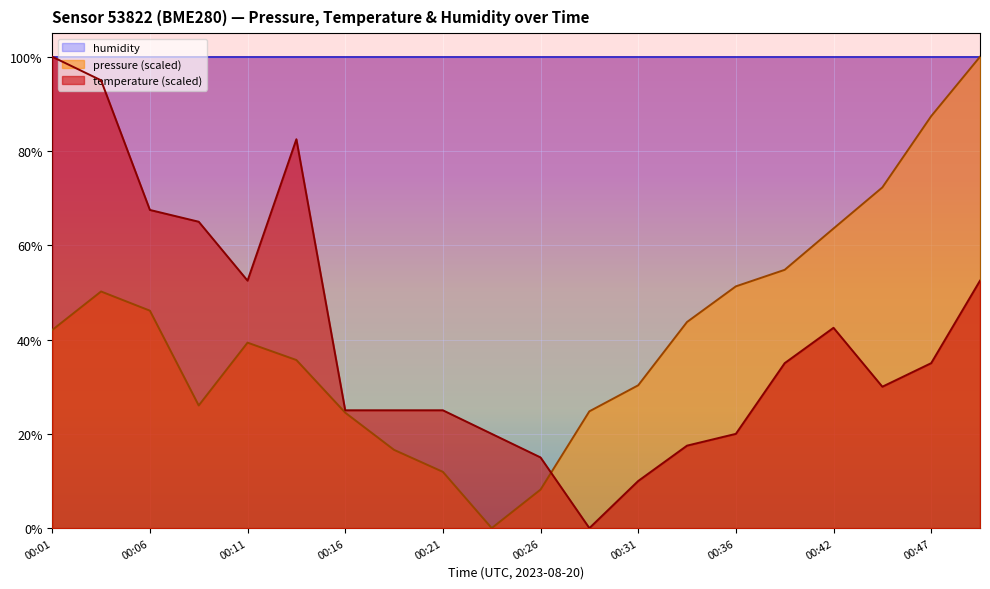

Is it true that pressure (scaled) equals 63.6 at 00:42?

True